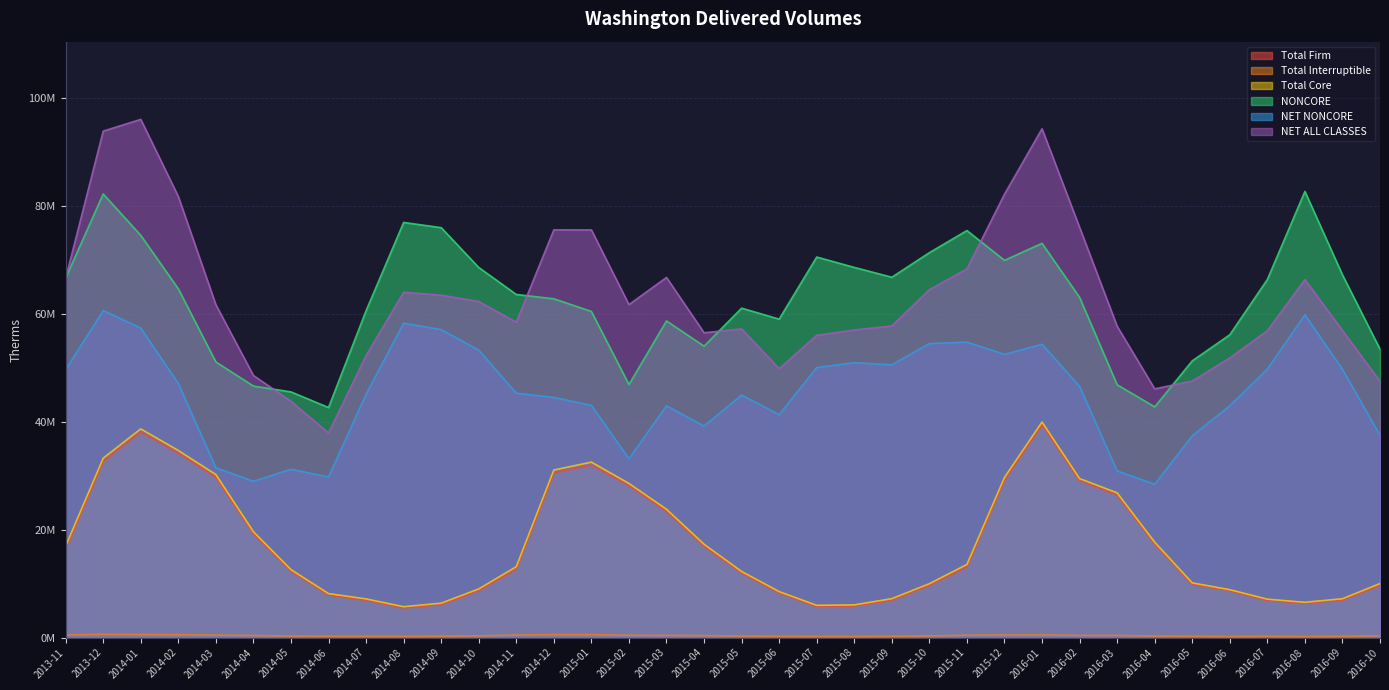

At how many categories does at least one series exceed 21158396?

36